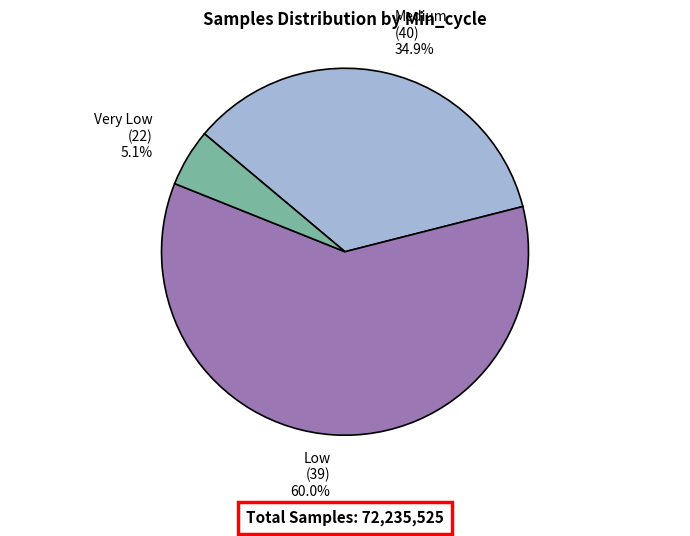

Which slice is the largest?

Low (39) 60.0%